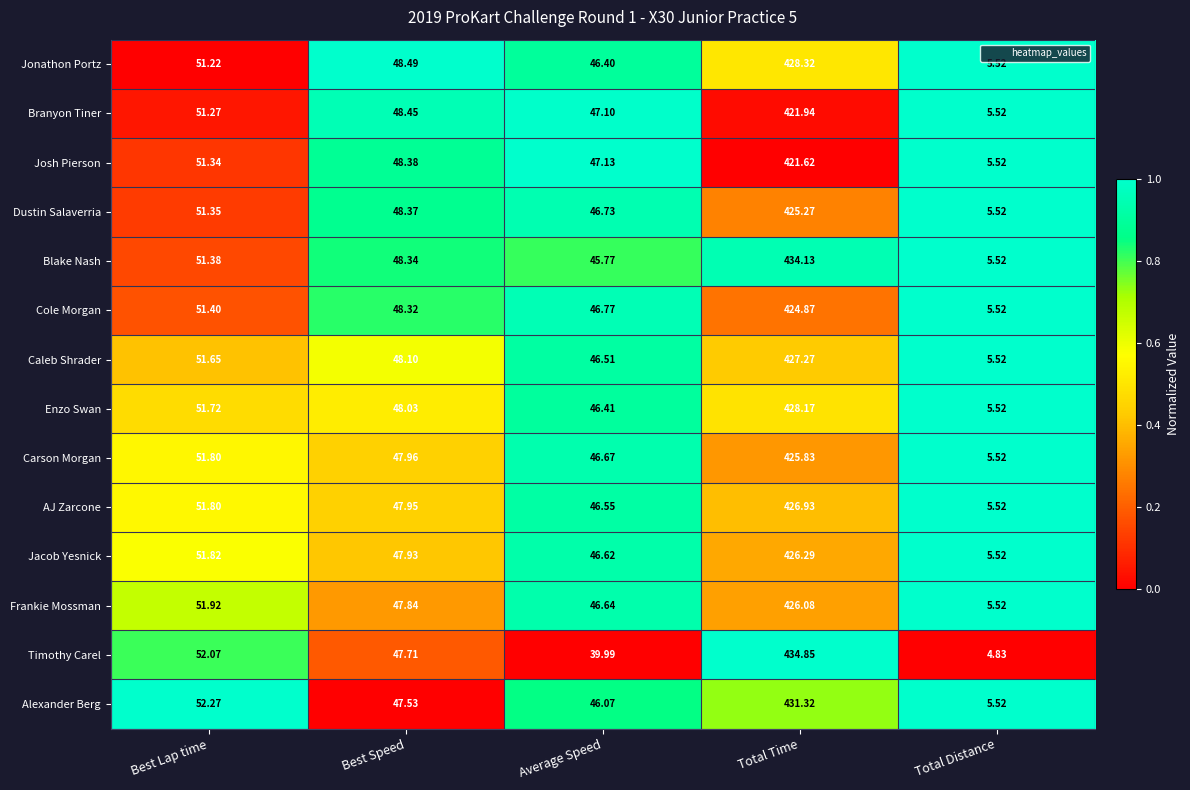

Which category has the highest value across all series?

Total Time